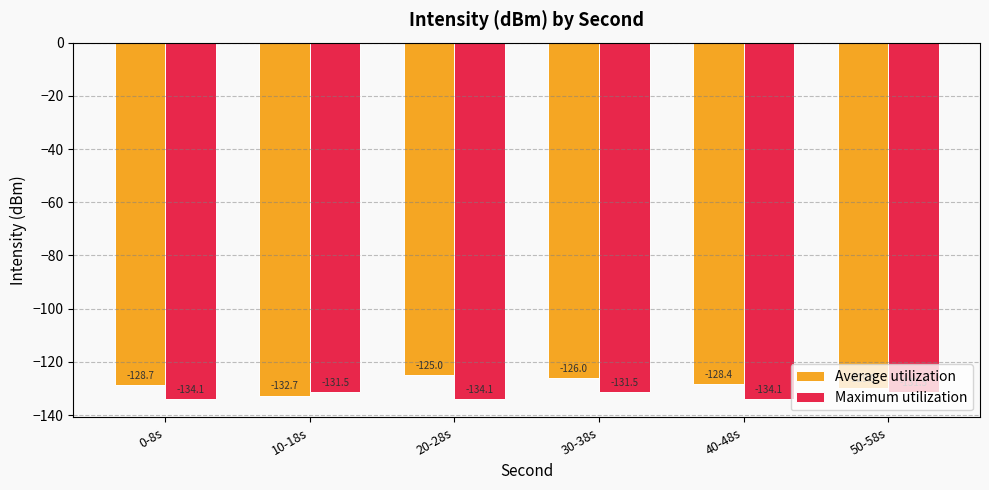

What is the label of the 3rd bar from the left?

20-28s